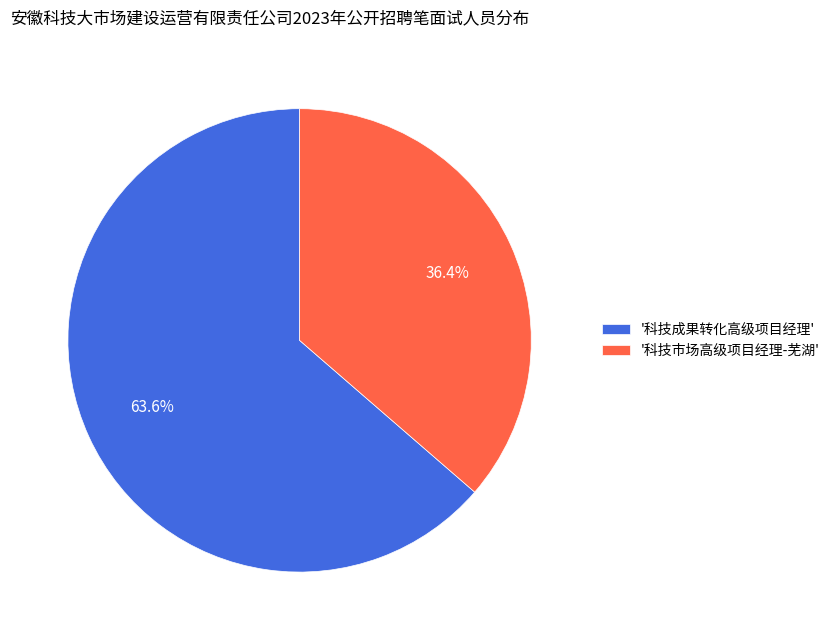

Count the number of slices in the pie.

2